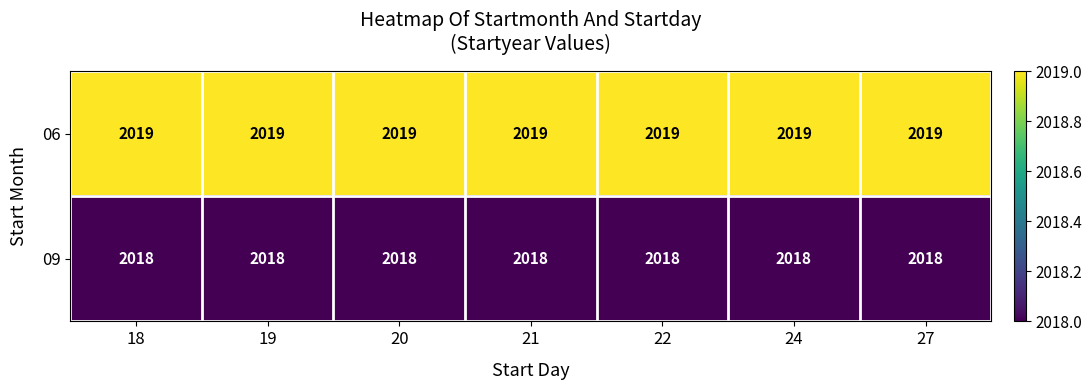

At 27, list the series in order from smallest to largest.

09, 06